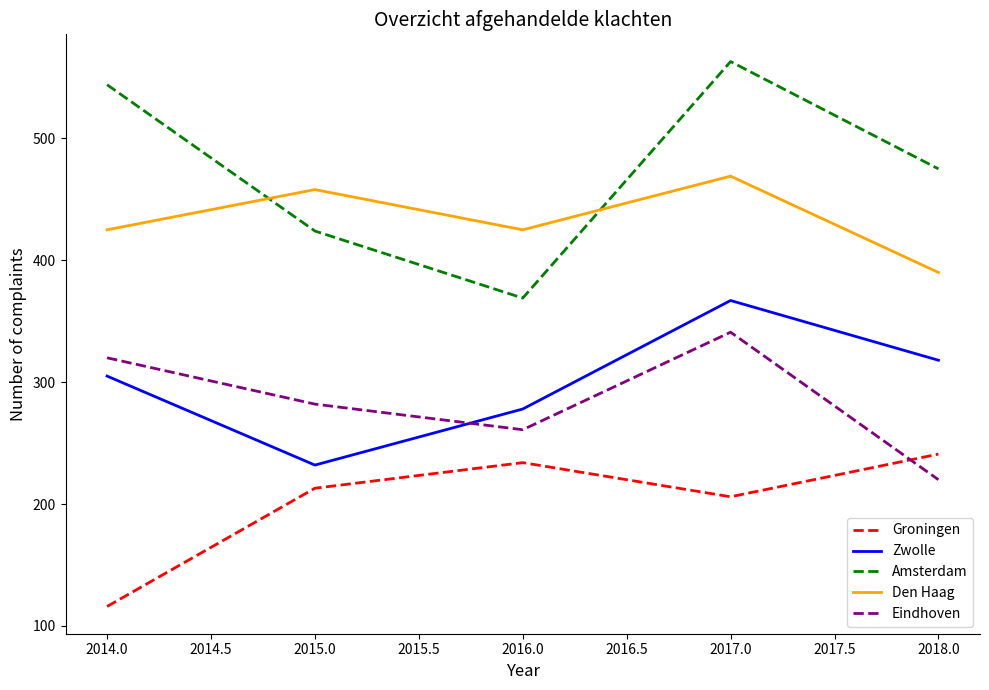

The value of Eindhoven at 2017.0 is 221. True or false?

False